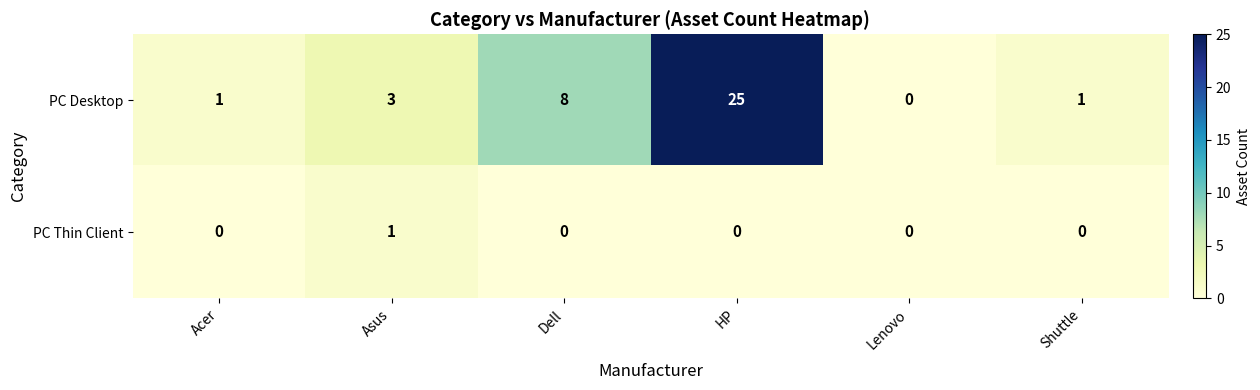

Reading left to right, what are all the values shown in this chart?

PC Desktop: 1	3	8	25	0	1
PC Thin Client: 0	1	0	0	0	0